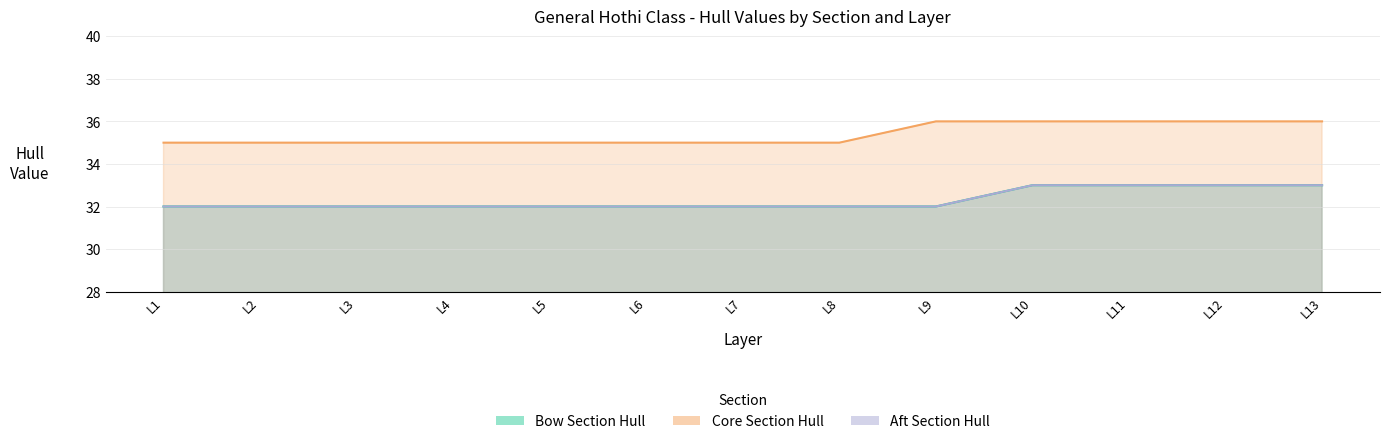

Reading right to left, what are all the values shown in this chart?

Bow Section Hull: L13=33	L12=33	L11=33	L10=33	L9=32	L8=32	L7=32	L6=32	L5=32	L4=32	L3=32	L2=32	L1=32
Core Section Hull: L13=36	L12=36	L11=36	L10=36	L9=36	L8=35	L7=35	L6=35	L5=35	L4=35	L3=35	L2=35	L1=35
Aft Section Hull: L13=33	L12=33	L11=33	L10=33	L9=32	L8=32	L7=32	L6=32	L5=32	L4=32	L3=32	L2=32	L1=32